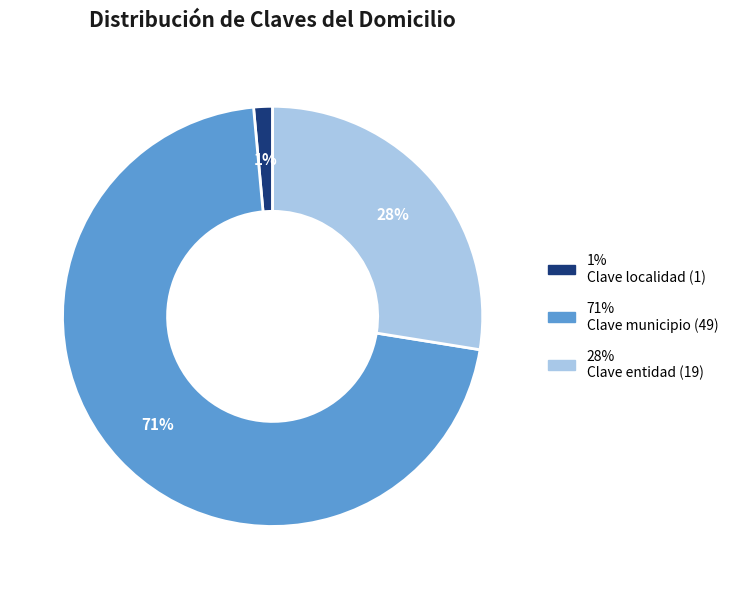

How many slices are in this pie chart?

3